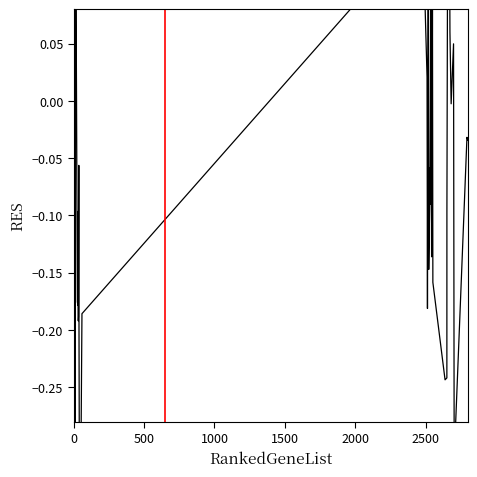

Does the chart have visible grid lines?

No